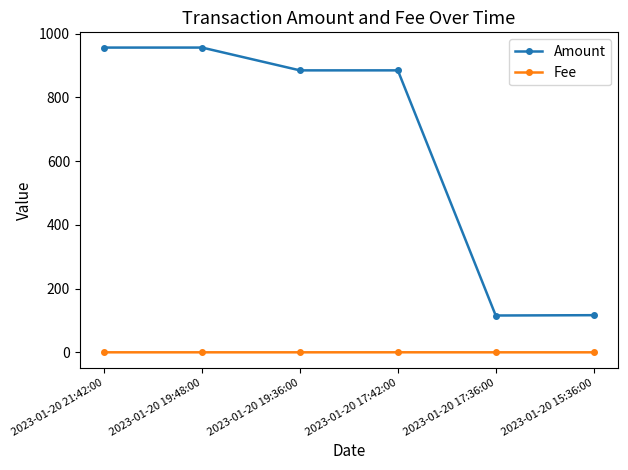

What is the label of the 5th point from the right?

2023-01-20 19:48:00